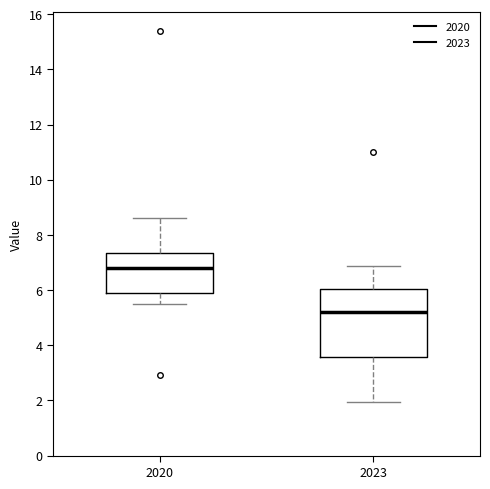

Which box is the tallest, from its lower edge to its upper edge?

2023